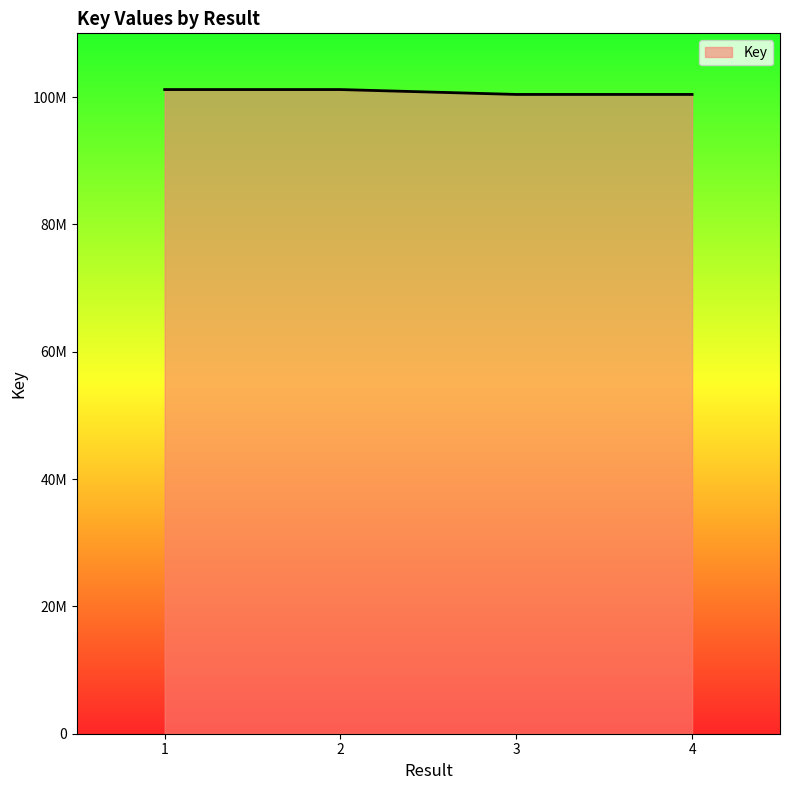

What is the sum of all values?

403146049